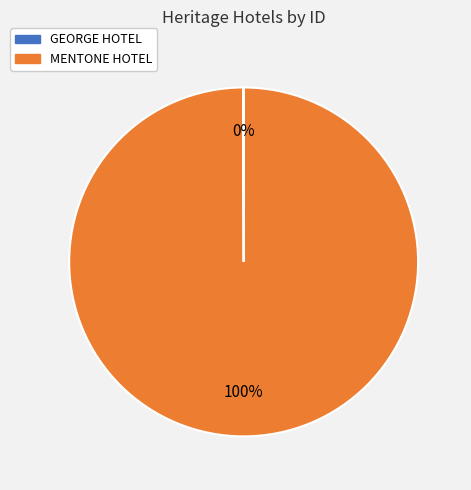

Is there a majority slice in this chart?

Yes